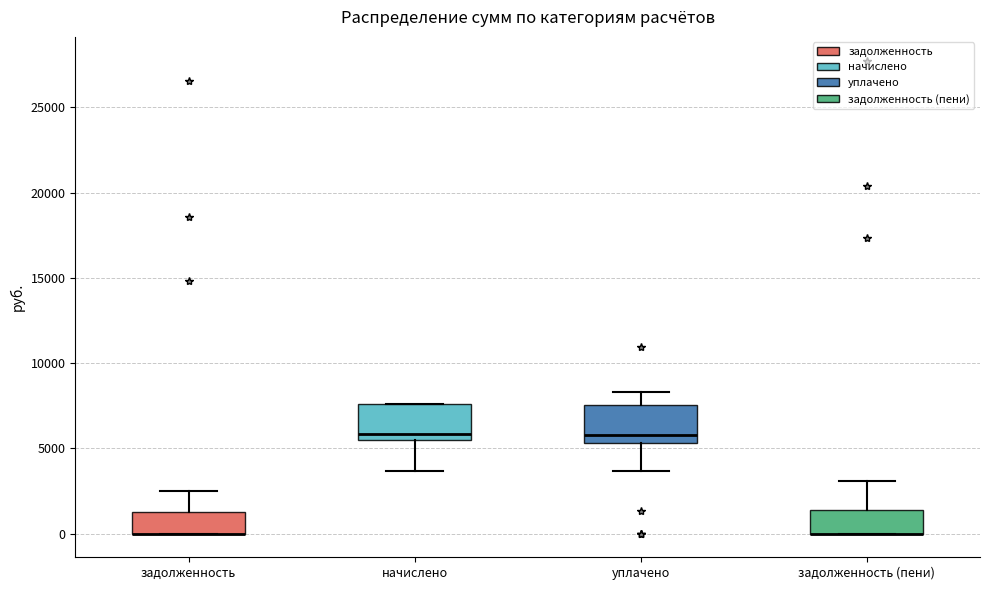

Where does the upper whisker of the box for задолженность end on the y-axis? The values are not printed on the chart, so give them approximately, as read against the axis.

2500